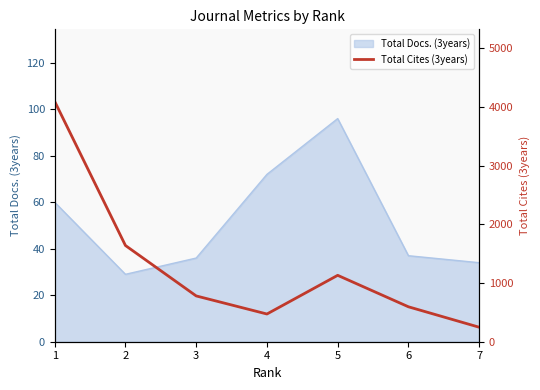

Is it true that Total Docs. (3years) equals 34 at 7?

True